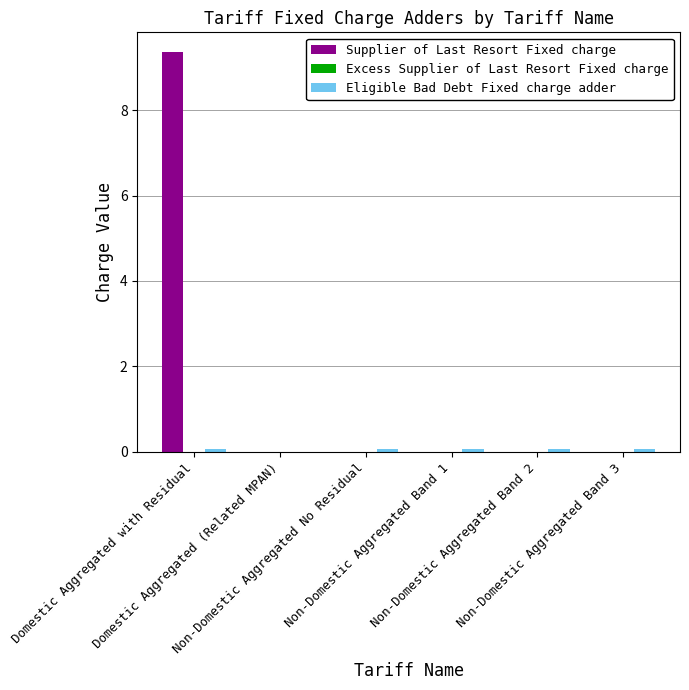

Which series has the largest total across all categories?

Supplier of Last Resort Fixed charge